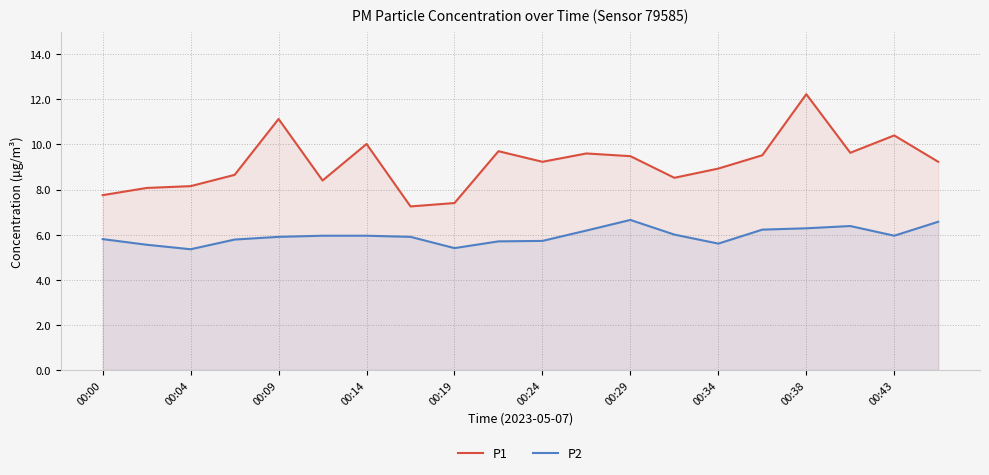

True or false: P2 and P1 cross at least once.

False